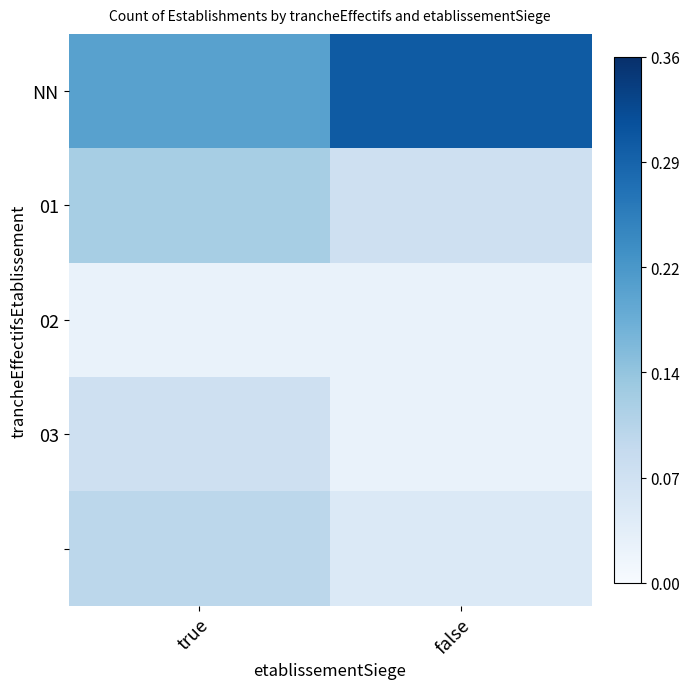

What is the spread (max minus min) of values at false?

0.3